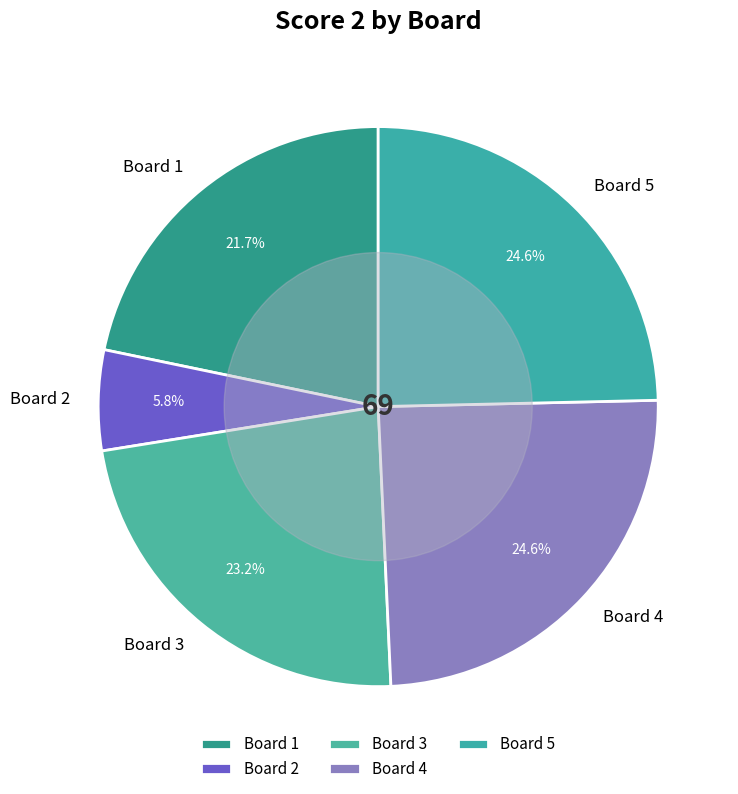

How many segments does this pie chart have?

5